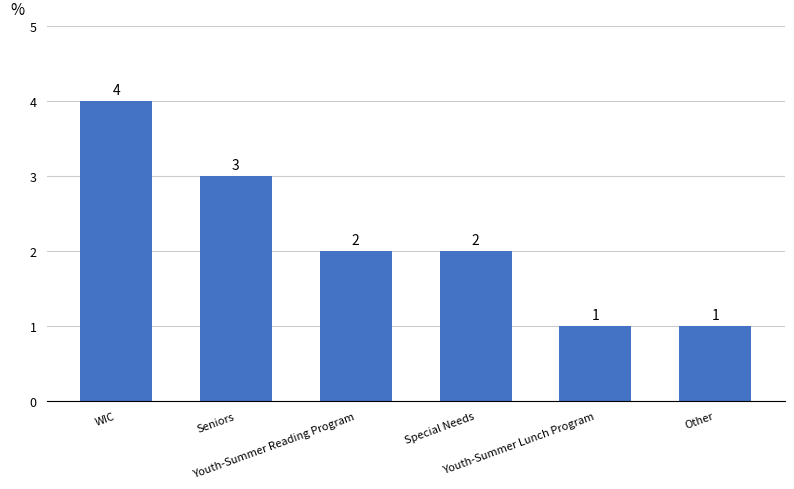

Which label corresponds to the largest value in the chart?

WIC